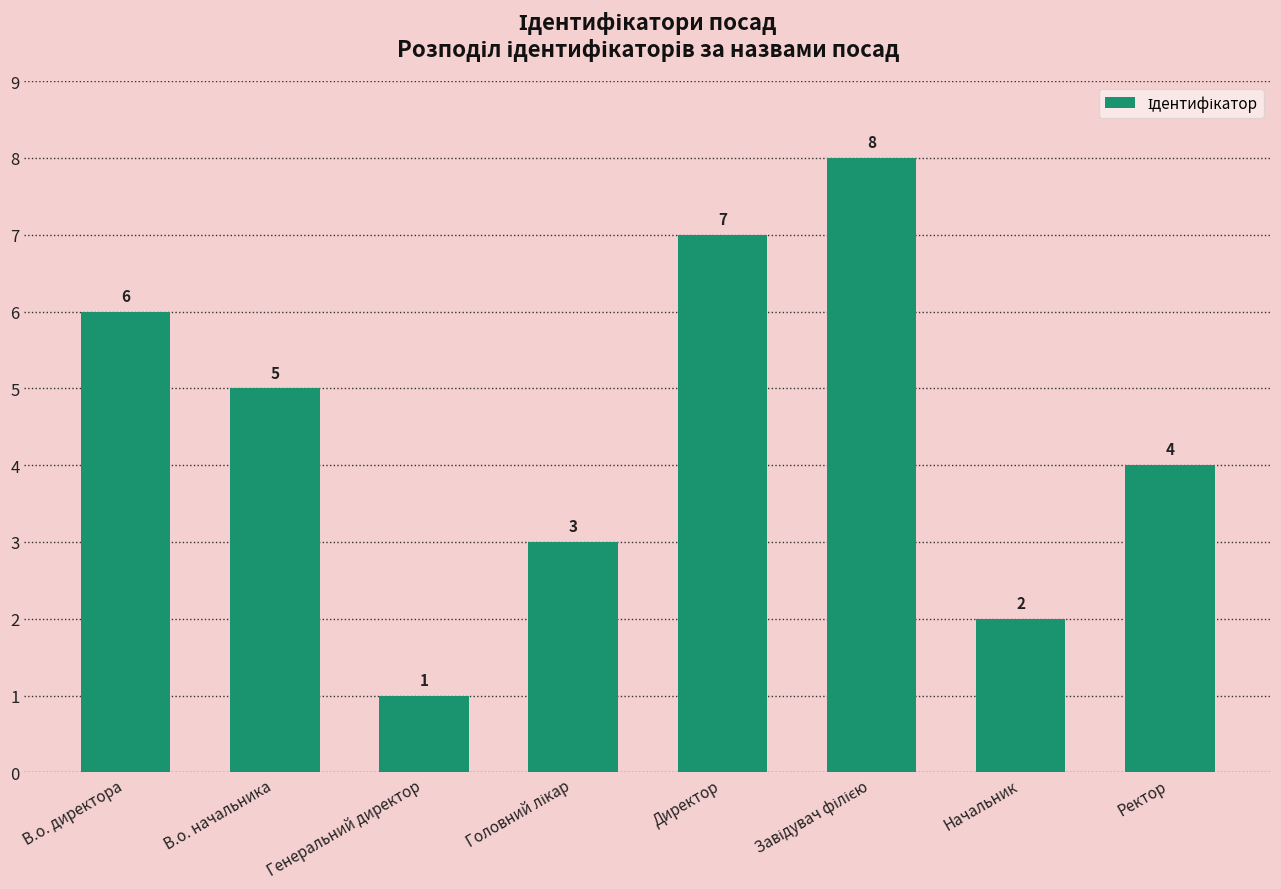

What is the greatest value displayed?

8